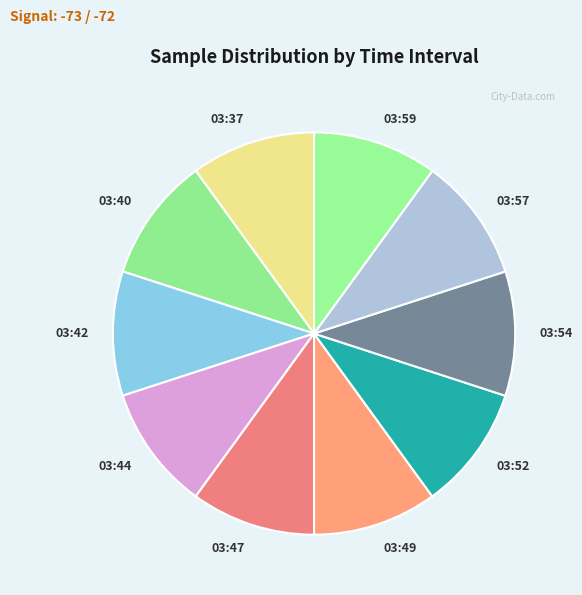

Is the sum of 03:52 and 03:37 greater than half?

No